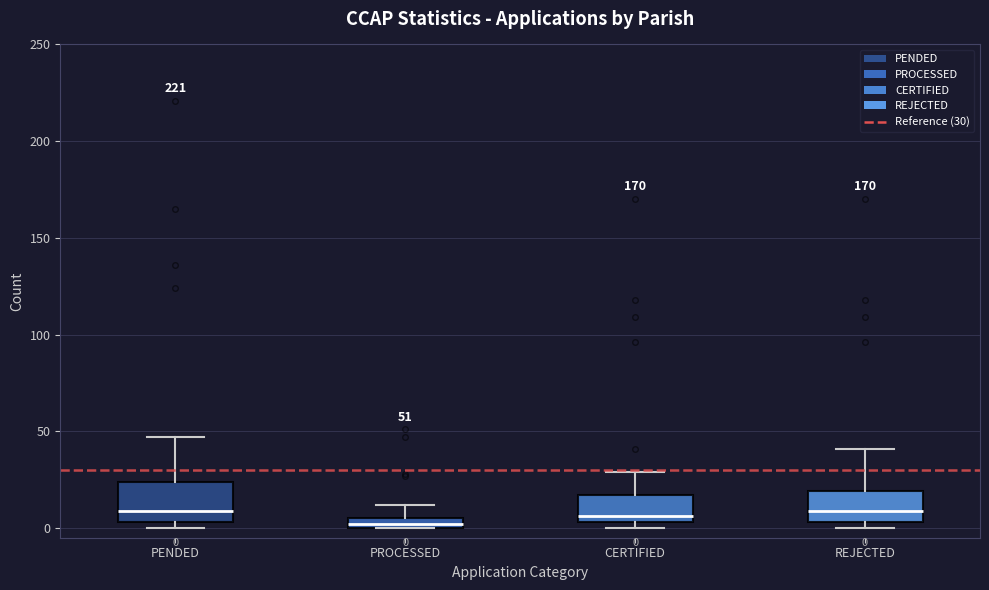

Which box is the tallest, from its lower edge to its upper edge?

PENDED